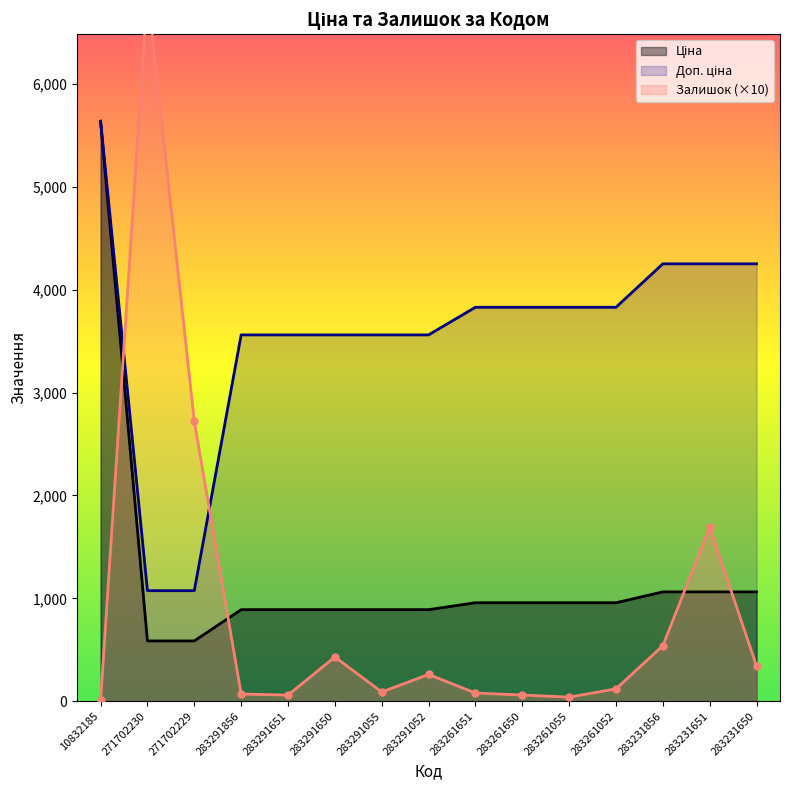

Between 283291055 and 283231856, which series saw the biggest shift?

Доп. ціна